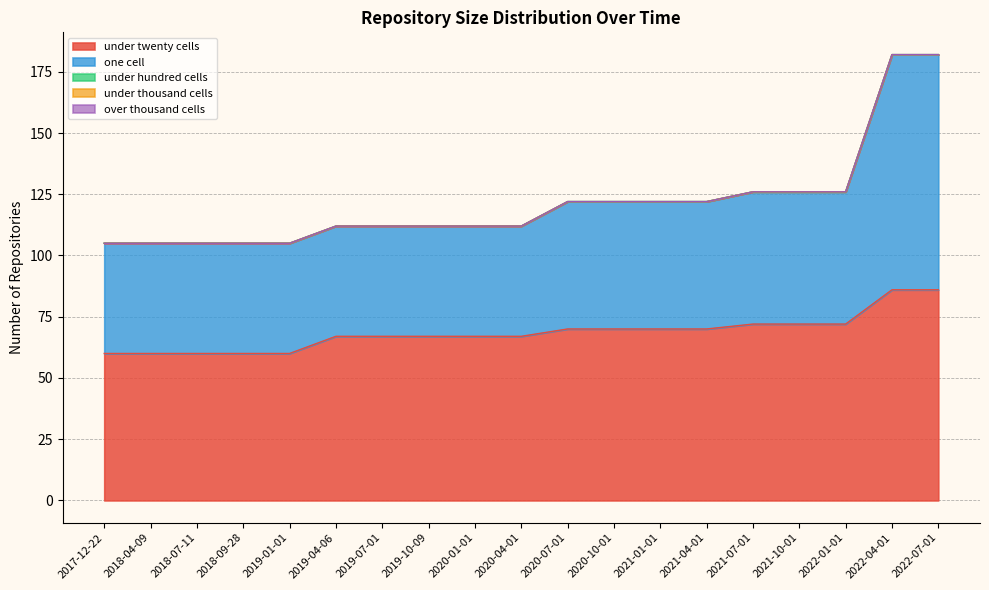

What is the average value of the under_twenty_cells series?

69